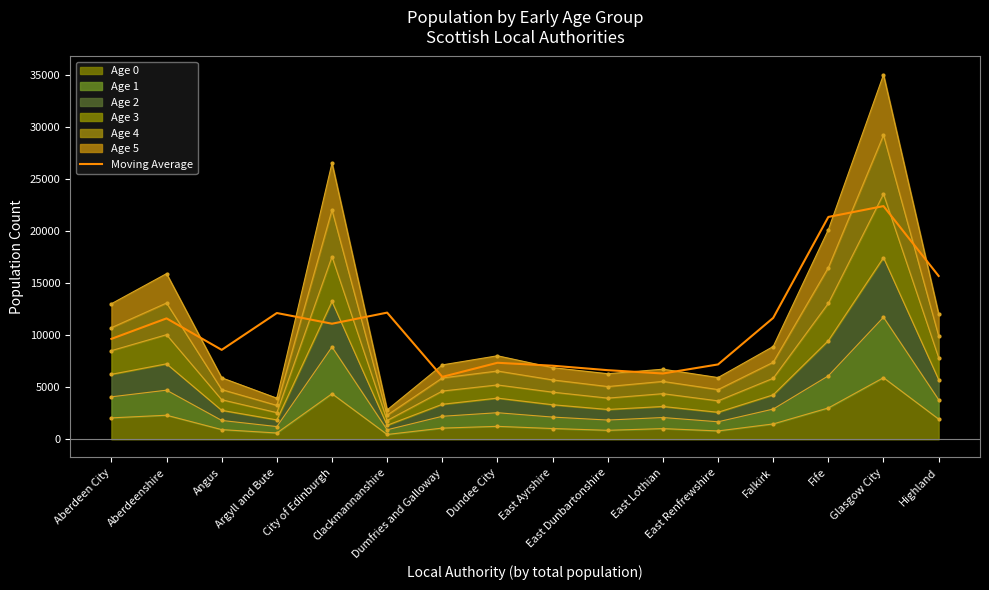

True or false: the data shows 16154.1 at Argyll and Bute.

False